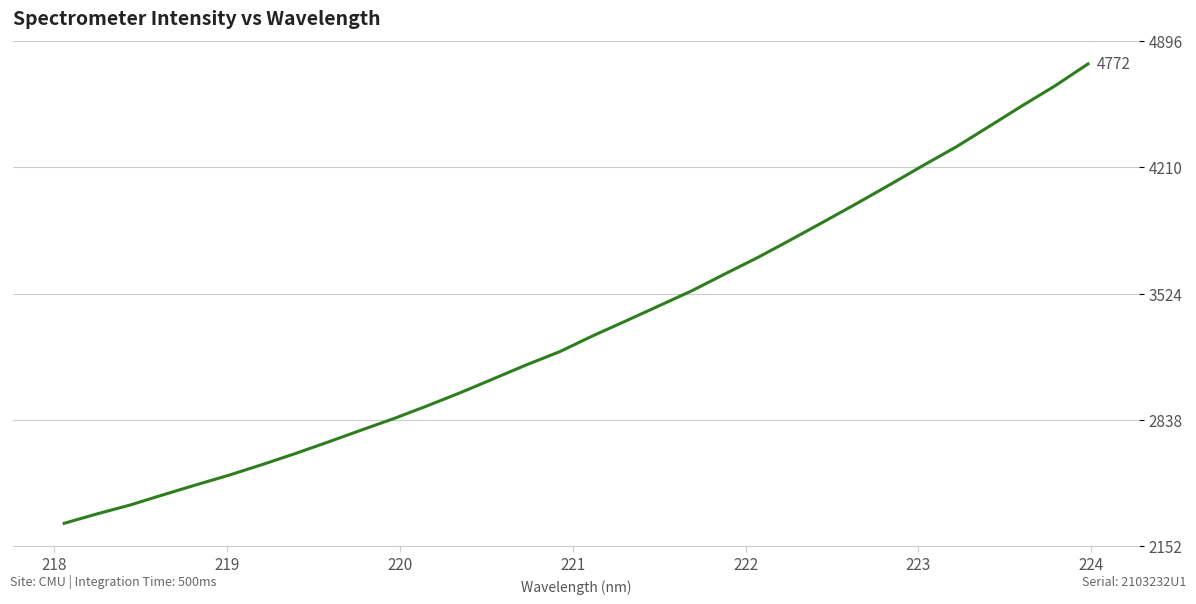

How many distinct data groups are displayed?

1